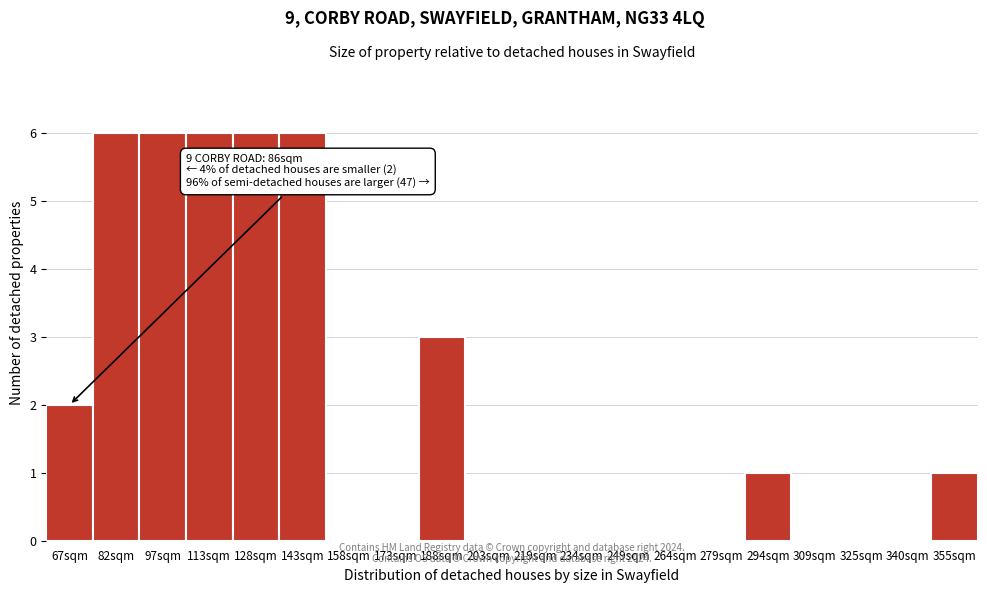

Reading right to left, transcribe all the data shown in this chart.

355sqm=1	340sqm=0	325sqm=0	309sqm=0	294sqm=1	279sqm=0	264sqm=0	249sqm=0	234sqm=0	219sqm=0	203sqm=0	188sqm=3	173sqm=0	158sqm=0	143sqm=6	128sqm=6	113sqm=6	97sqm=6	82sqm=6	67sqm=2